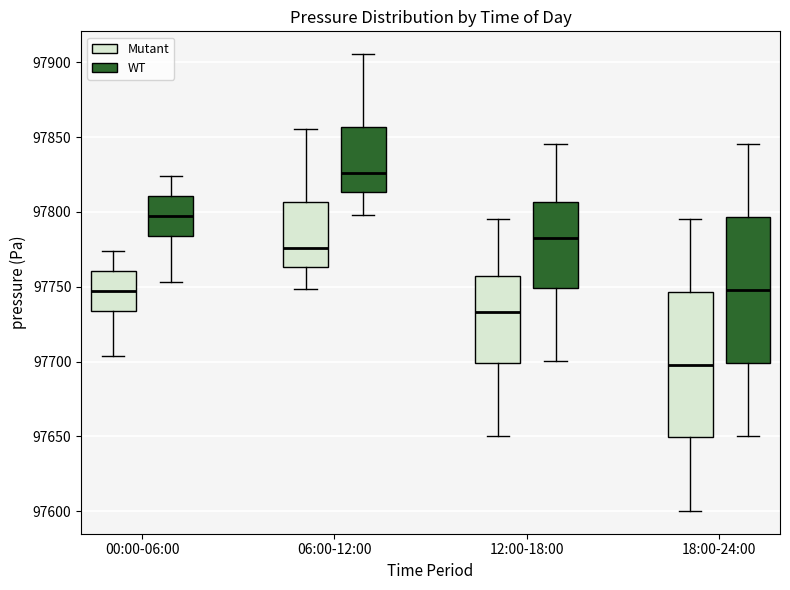

Reading left to right, transcribe this box plot: for each box, give where its median line is, the range the box spans, and where its two whiskers end, as read against the y-axis. The values are not printed on the chart, so give them approximately, as read against the axis.

00:00-06:00 (Mutant): median 97745, box 97735 to 97760, whiskers 97705 to 97775
00:00-06:00 (WT): median 97795, box 97785 to 97810, whiskers 97755 to 97825
06:00-12:00 (Mutant): median 97775, box 97765 to 97805, whiskers 97750 to 97855
06:00-12:00 (WT): median 97825, box 97815 to 97855, whiskers 97800 to 97905
12:00-18:00 (Mutant): median 97735, box 97700 to 97755, whiskers 97650 to 97795
12:00-18:00 (WT): median 97785, box 97750 to 97805, whiskers 97700 to 97845
18:00-24:00 (Mutant): median 97700, box 97650 to 97745, whiskers 97600 to 97795
18:00-24:00 (WT): median 97750, box 97700 to 97795, whiskers 97650 to 97845